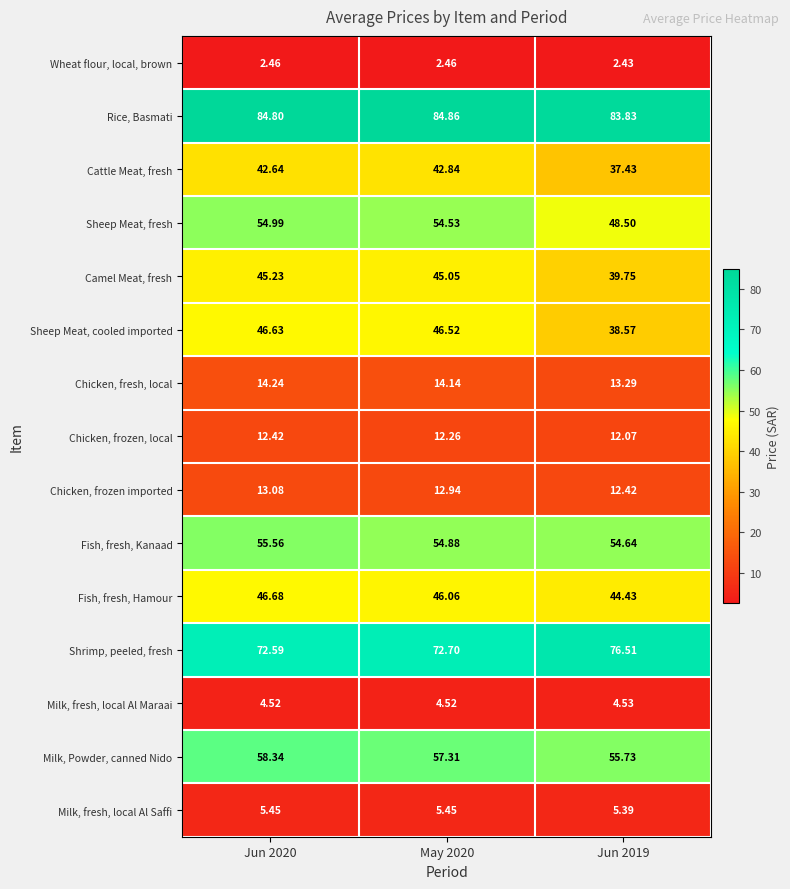

Which series has the widest spread of values?

Sheep Meat, cooled imported